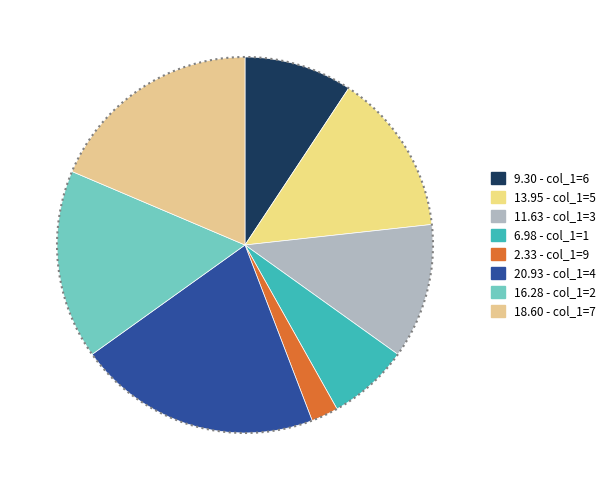

How many segments does this pie chart have?

8